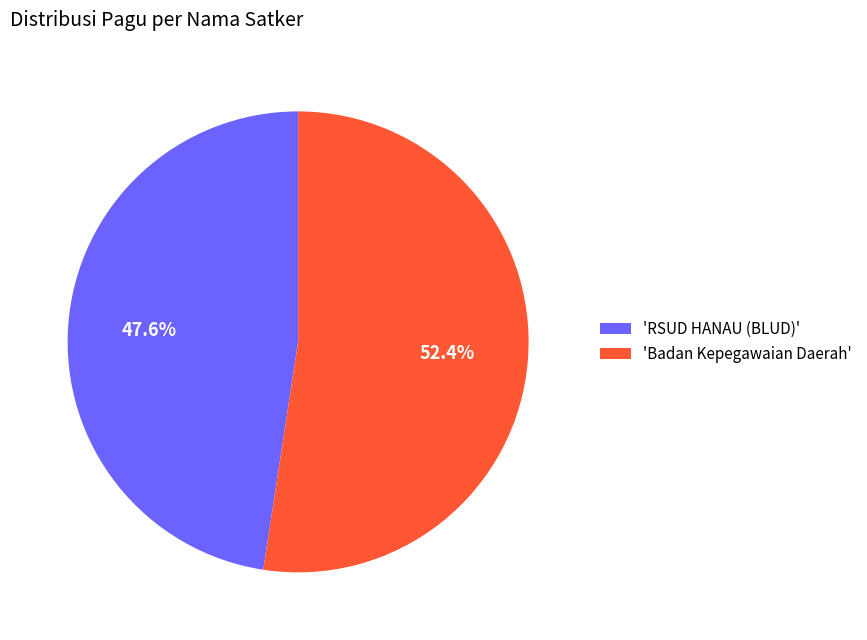

Does 'Badan Kepegawaian Daerah' represent more than half of the total?

Yes